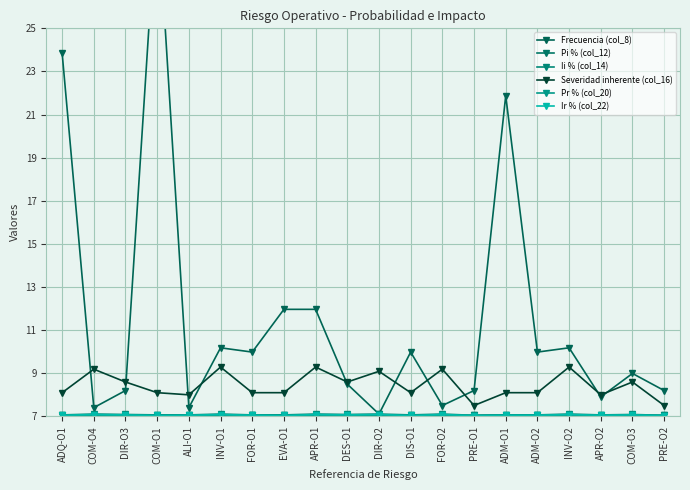

Reading left to right, extract all data points from this chart.

Frecuencia (col_8): ADQ-O1=23.9	COM-O4=7.4	DIR-O3=8.2	COM-O1=31.0	ALI-O1=7.4	INV-O1=10.2	FOR-O1=10.0	EVA-O1=12.0	APR-O1=12.0	DES-O1=8.5	DIR-O2=7.1	DIS-O1=10.0	FOR-O2=7.5	PRE-O1=8.2	ADM-O1=21.9	ADM-O2=10.0	INV-O2=10.2	APR-O2=7.9	COM-O3=9.0	PRE-O2=8.2
Pi % (col_12): ADQ-O1=7.1	COM-O4=7.0	DIR-O3=7.0	COM-O1=7.1	ALI-O1=7.0	INV-O1=7.1	FOR-O1=7.1	EVA-O1=7.1	APR-O1=7.1	DES-O1=7.0	DIR-O2=7.0	DIS-O1=7.1	FOR-O2=7.0	PRE-O1=7.0	ADM-O1=7.1	ADM-O2=7.1	INV-O2=7.1	APR-O2=7.0	COM-O3=7.0	PRE-O2=7.0
Ii % (col_14): ADQ-O1=7.1	COM-O4=7.1	DIR-O3=7.1	COM-O1=7.1	ALI-O1=7.1	INV-O1=7.1	FOR-O1=7.1	EVA-O1=7.1	APR-O1=7.1	DES-O1=7.1	DIR-O2=7.1	DIS-O1=7.1	FOR-O2=7.1	PRE-O1=7.0	ADM-O1=7.1	ADM-O2=7.1	INV-O2=7.1	APR-O2=7.1	COM-O3=7.1	PRE-O2=7.0
Severidad inherente (col_16): ADQ-O1=8.1	COM-O4=9.2	DIR-O3=8.6	COM-O1=8.1	ALI-O1=8.0	INV-O1=9.3	FOR-O1=8.1	EVA-O1=8.1	APR-O1=9.3	DES-O1=8.6	DIR-O2=9.1	DIS-O1=8.1	FOR-O2=9.2	PRE-O1=7.5	ADM-O1=8.1	ADM-O2=8.1	INV-O2=9.3	APR-O2=8.0	COM-O3=8.6	PRE-O2=7.5
Pr % (col_20): ADQ-O1=7.0	COM-O4=7.0	DIR-O3=7.0	COM-O1=7.0	ALI-O1=7.0	INV-O1=7.0	FOR-O1=7.0	EVA-O1=7.0	APR-O1=7.0	DES-O1=7.0	DIR-O2=7.0	DIS-O1=7.0	FOR-O2=7.0	PRE-O1=7.0	ADM-O1=7.0	ADM-O2=7.0	INV-O2=7.1	APR-O2=7.0	COM-O3=7.0	PRE-O2=7.0
Ir % (col_22): ADQ-O1=7.0	COM-O4=7.1	DIR-O3=7.1	COM-O1=7.0	ALI-O1=7.0	INV-O1=7.1	FOR-O1=7.0	EVA-O1=7.0	APR-O1=7.1	DES-O1=7.1	DIR-O2=7.1	DIS-O1=7.0	FOR-O2=7.1	PRE-O1=7.0	ADM-O1=7.0	ADM-O2=7.0	INV-O2=7.1	APR-O2=7.0	COM-O3=7.1	PRE-O2=7.0